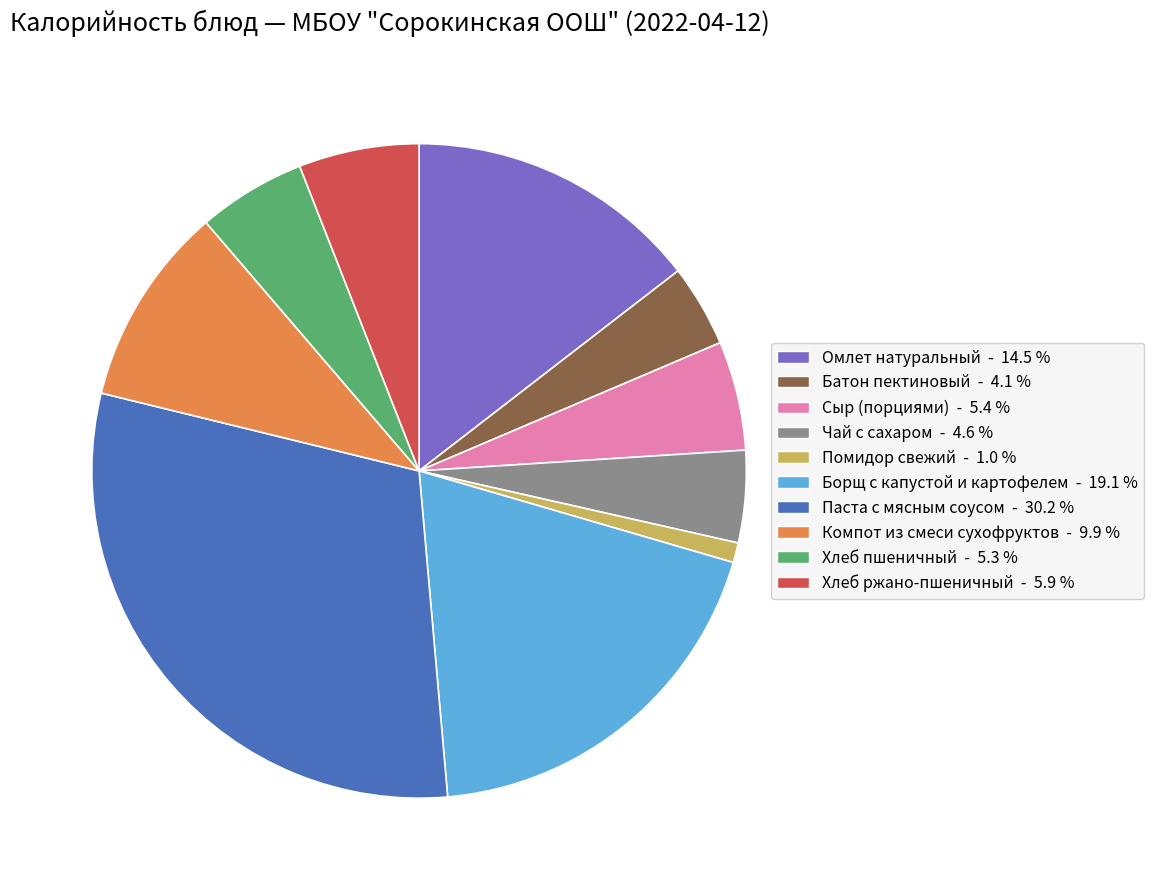

Combined, do Сыр (порциями) and Батон пектиновый account for over 50%?

No